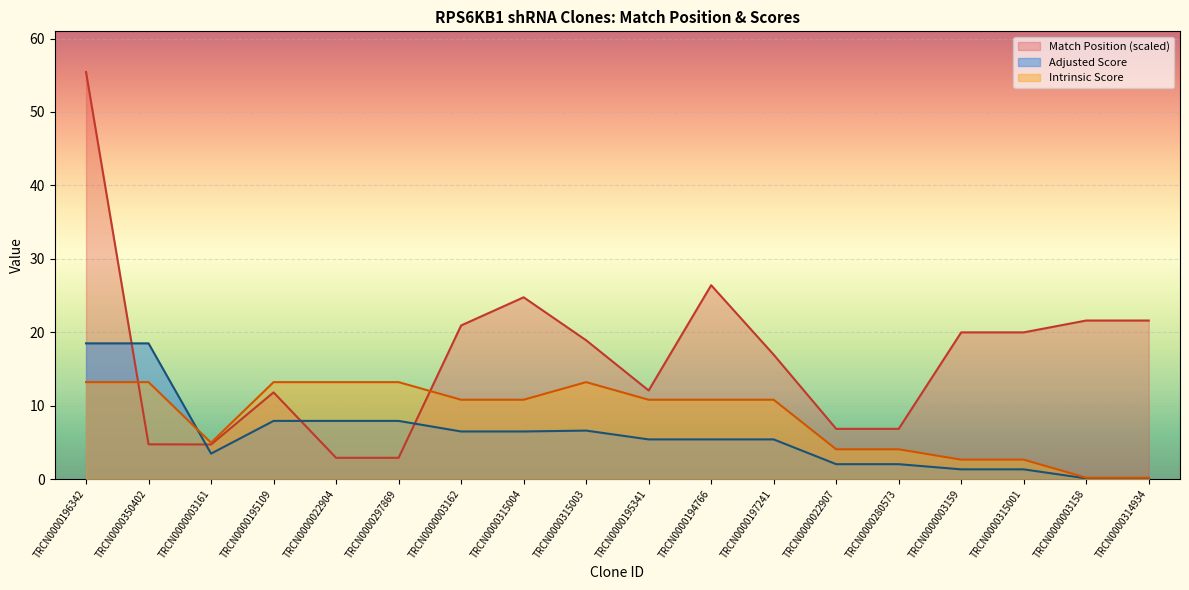

Is it true that Adjusted Score equals 1.3 at TRCN0000315001?

True